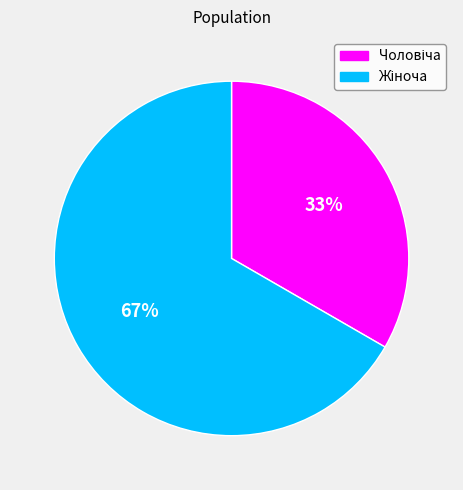

To the nearest percent, what is the average slice percentage?

50%